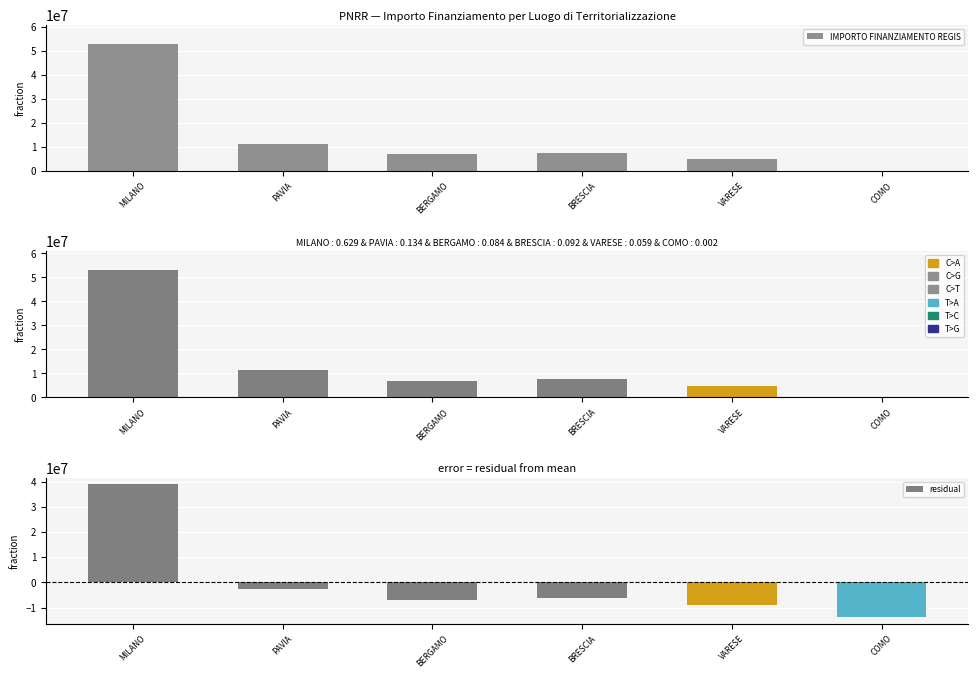

How many categories are shown in the chart?

6